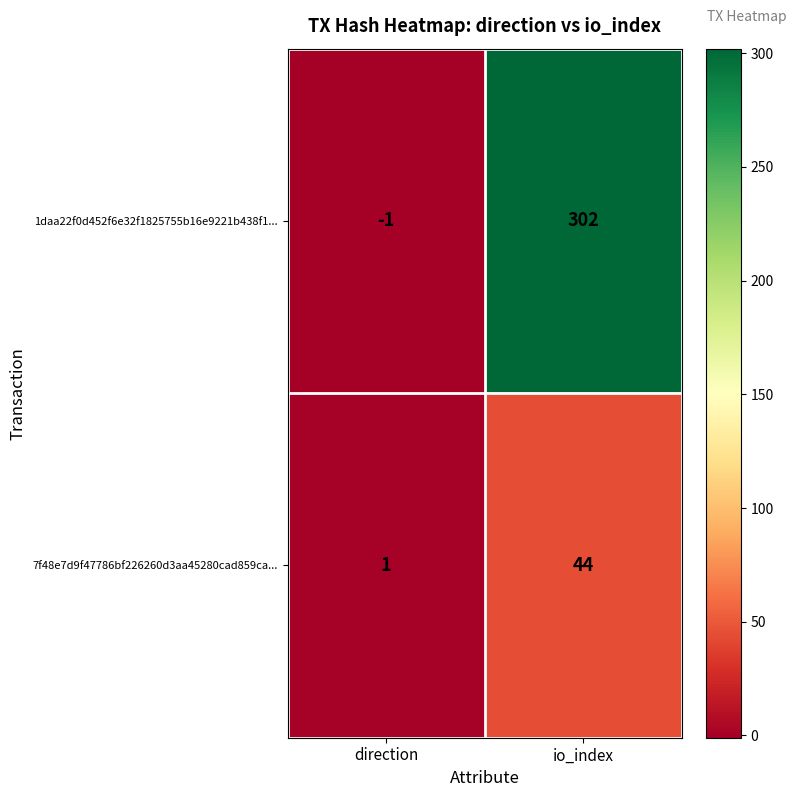

How many data points does each series have?

2